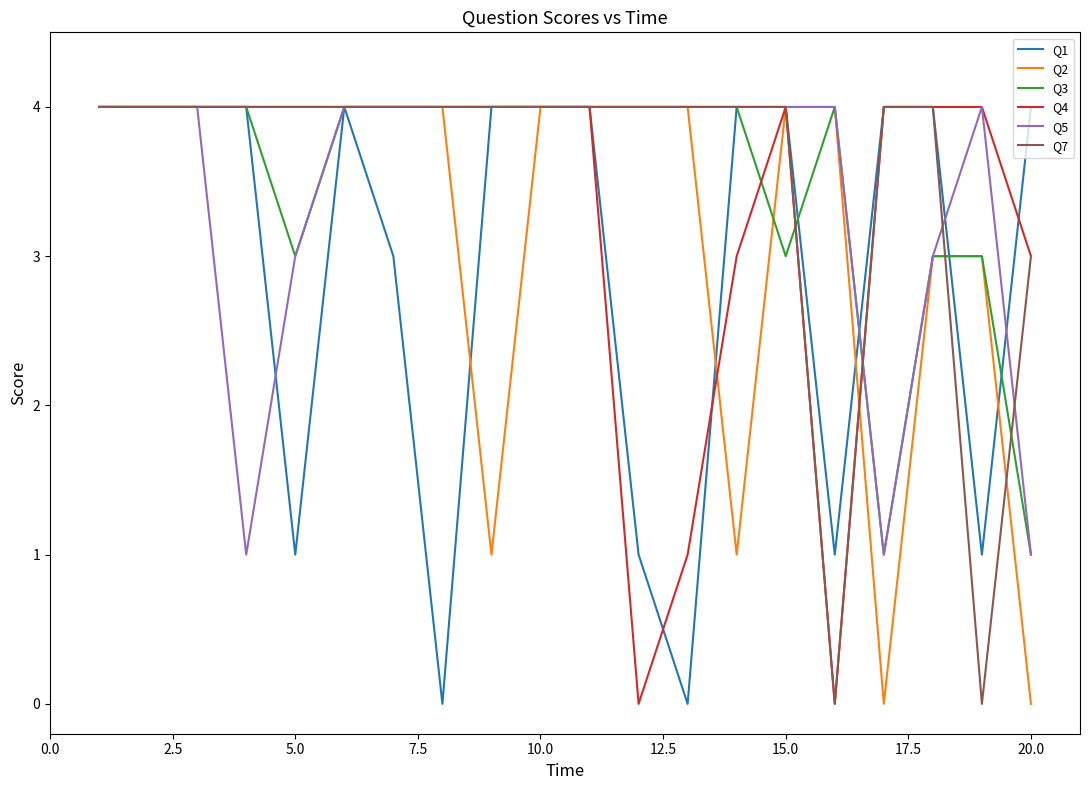

Reading left to right, extract all data points from this chart.

Q1: 4	4	4	4	1	4	3	0	4	4	4	1	0	4	4	1	4	4	1	4
Q2: 4	4	4	4	4	4	4	4	1	4	4	4	4	1	4	4	0	3	3	0
Q3: 4	4	4	4	3	4	4	4	4	4	4	4	4	4	3	4	1	3	3	1
Q4: 4	4	4	4	4	4	4	4	4	4	4	0	1	3	4	0	4	4	4	3
Q5: 4	4	4	1	3	4	4	4	4	4	4	4	4	4	4	4	1	3	4	1
Q7: 4	4	4	4	4	4	4	4	4	4	4	4	4	4	4	0	4	4	0	3